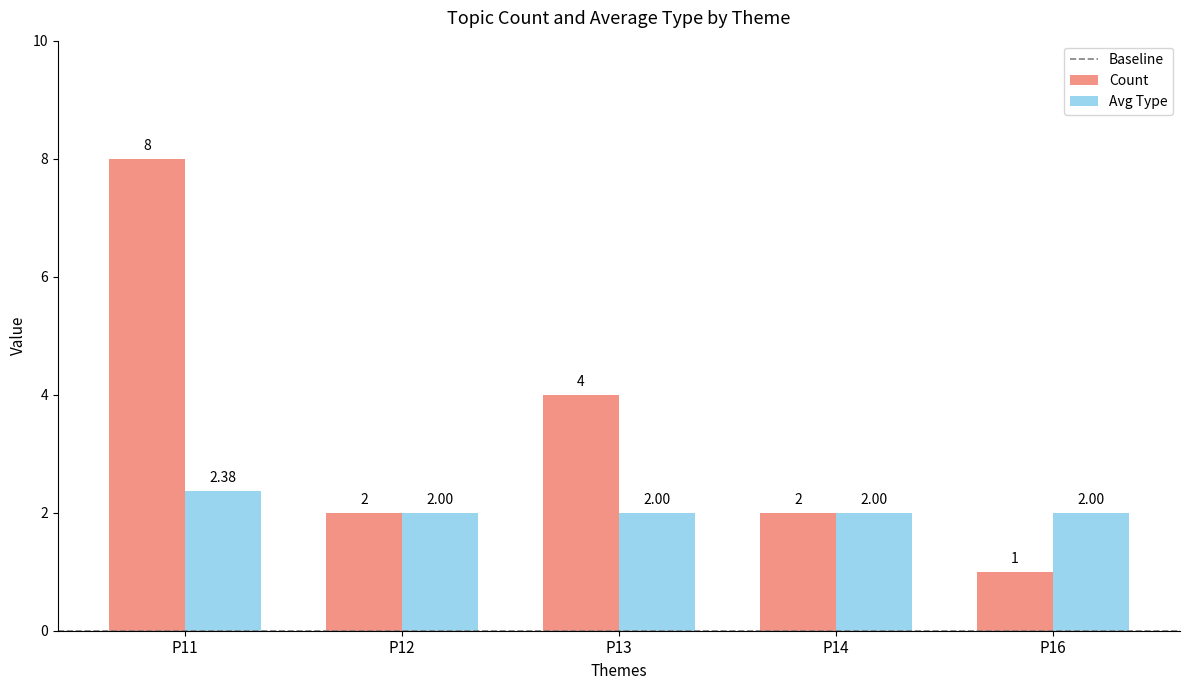

At which category does the chart reach its minimum across all series?

P16